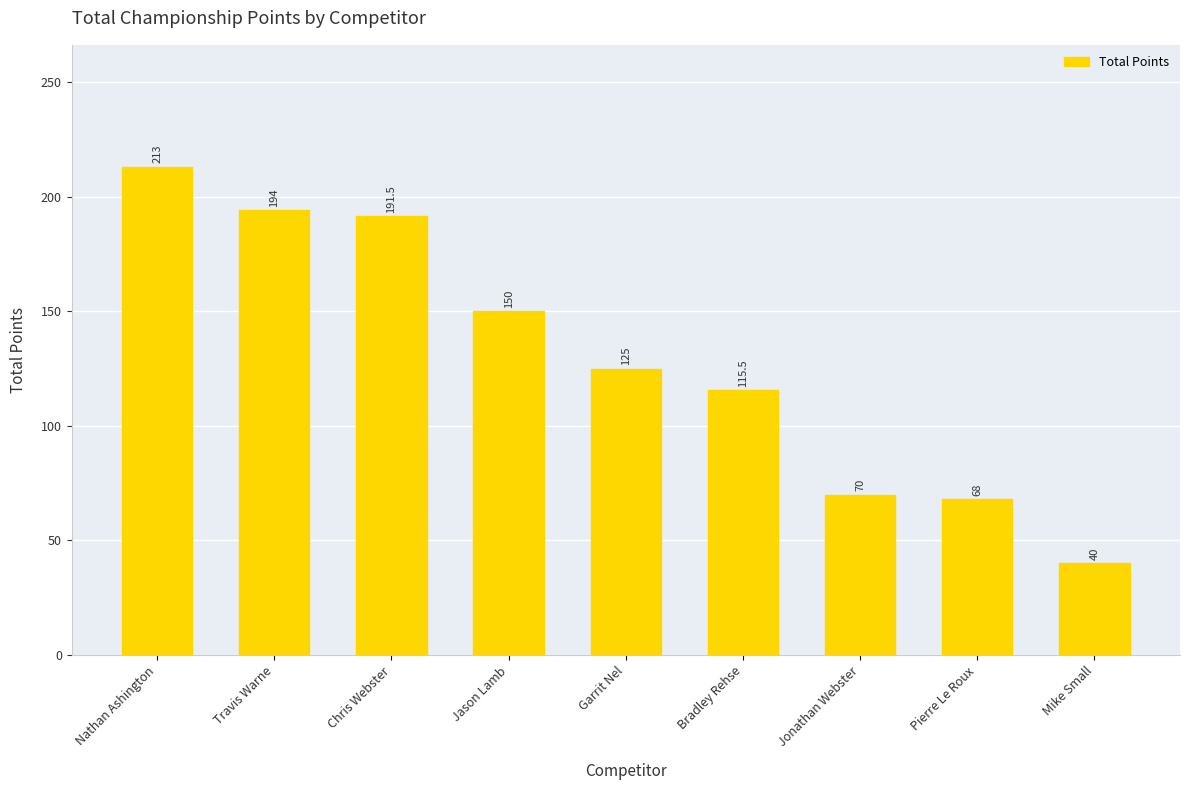

The chart shows a value of 191.5 at Chris Webster. True or false?

True